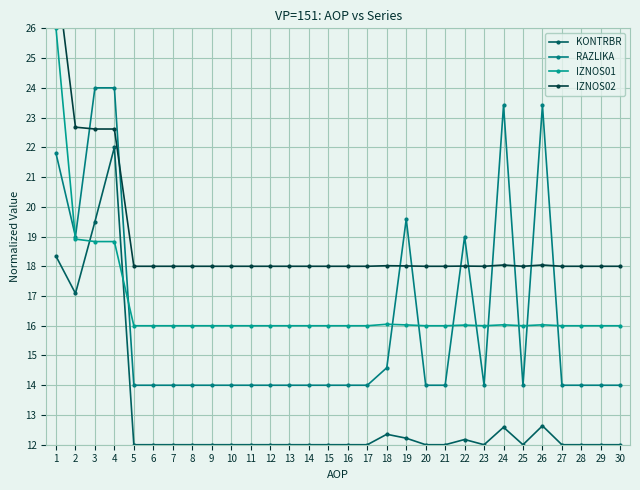

What value does the IZNOS01 series have at 3?

18.8